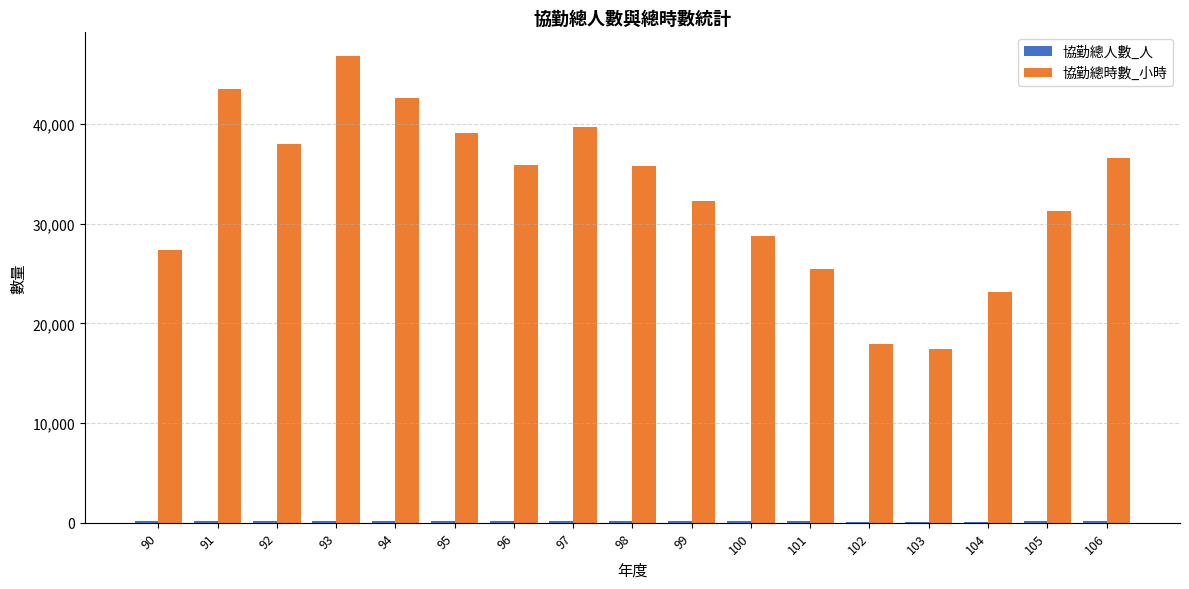

The value of 協勤總時數_小時 at 103 is 5962. True or false?

False